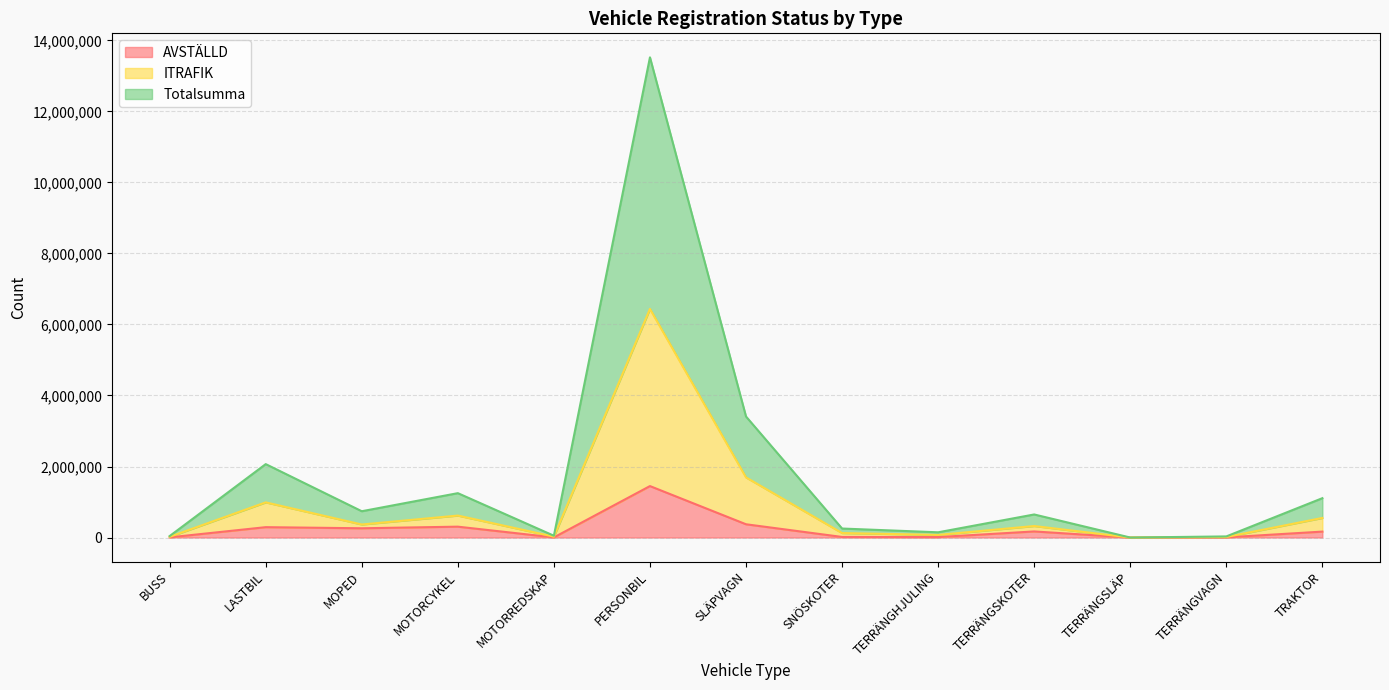

List the labels in order of AVSTÄLLD value, smallest first.

TERRÄNGSLÄP, MOTORREDSKAP, TERRÄNGVAGN, BUSS, TERRÄNGHJULING, SNÖSKOTER, TRAKTOR, TERRÄNGSKOTER, MOPED, LASTBIL, MOTORCYKEL, SLÄPVAGN, PERSONBIL